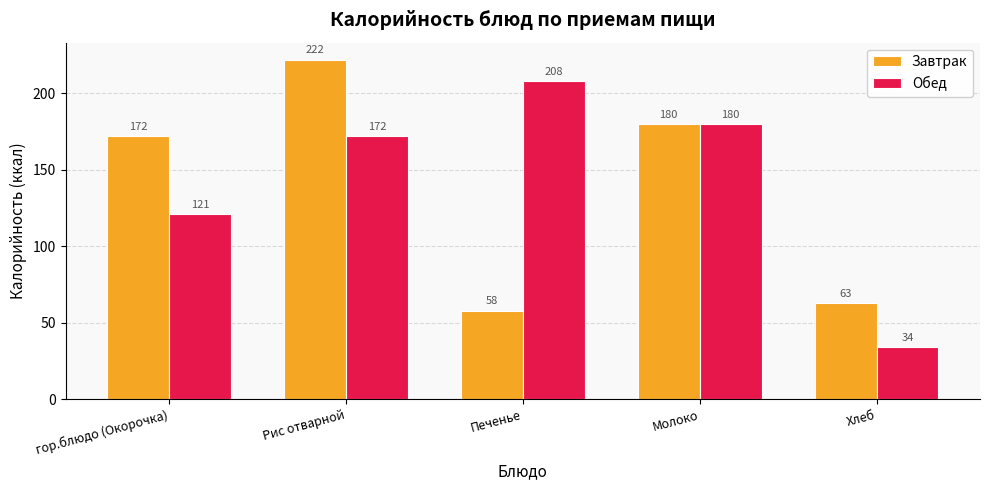

At which category is the sum across all series the highest?

Рис отварной